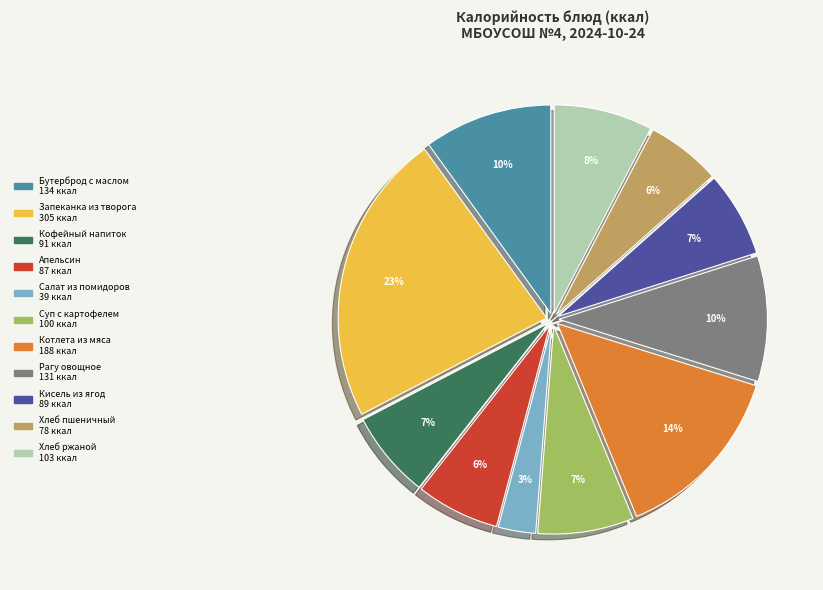

The Котлета из мяса slice represents 14% of the pie. True or false?

True